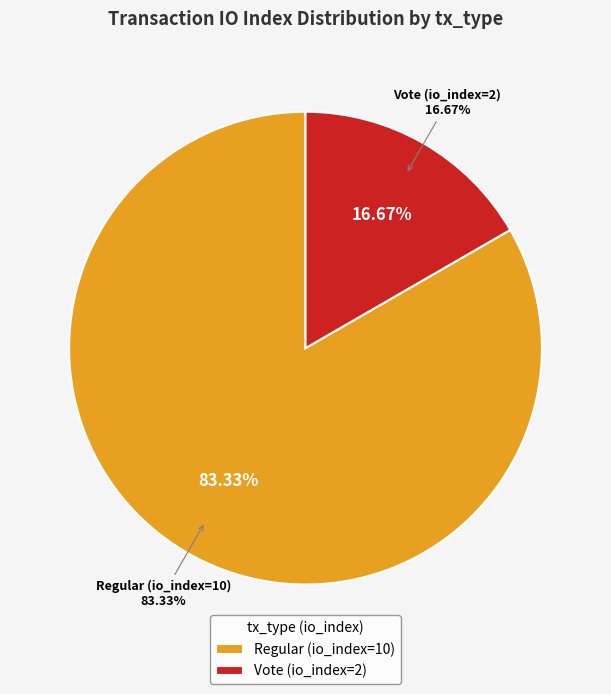

Which category has the biggest portion of the pie?

Regular (io_index=10)